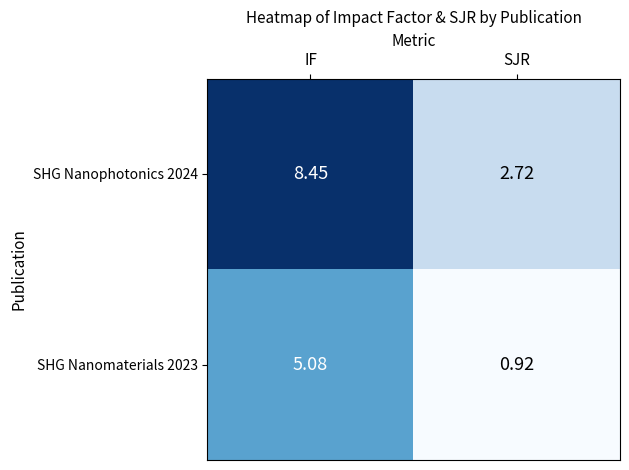

At which label does SHG Nanophotonics 2024 first exceed 8?

IF